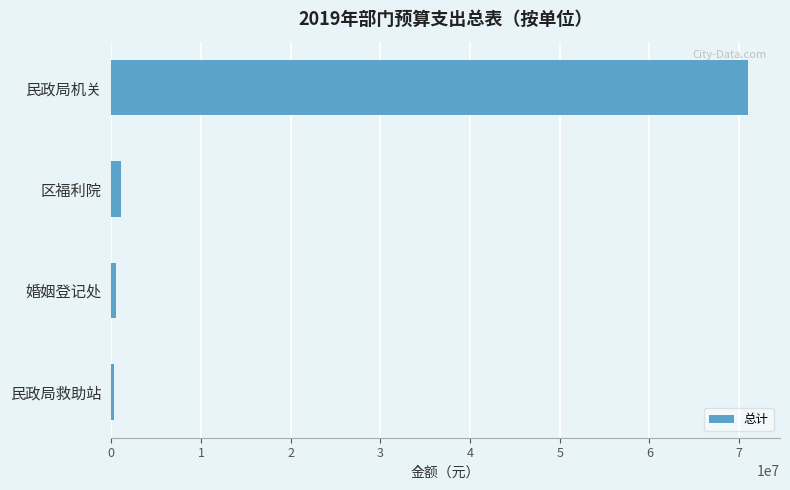

The value at 民政局机关 is 71003270.8. True or false?

True